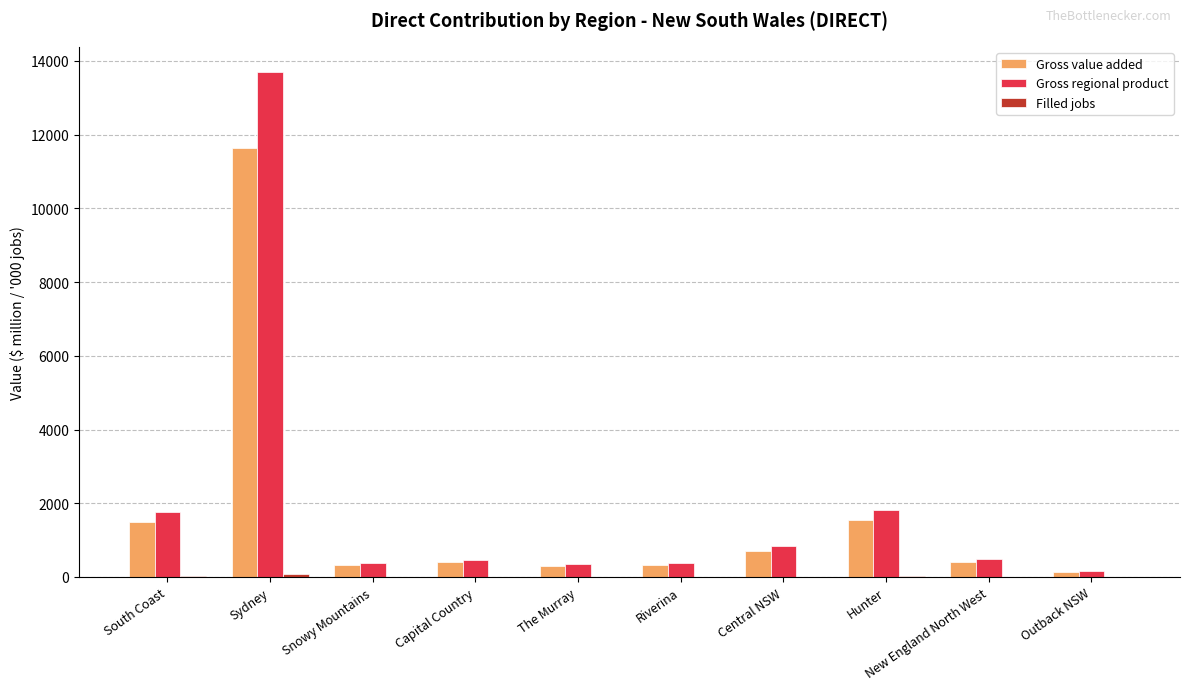

Count the number of categories in the chart.

10